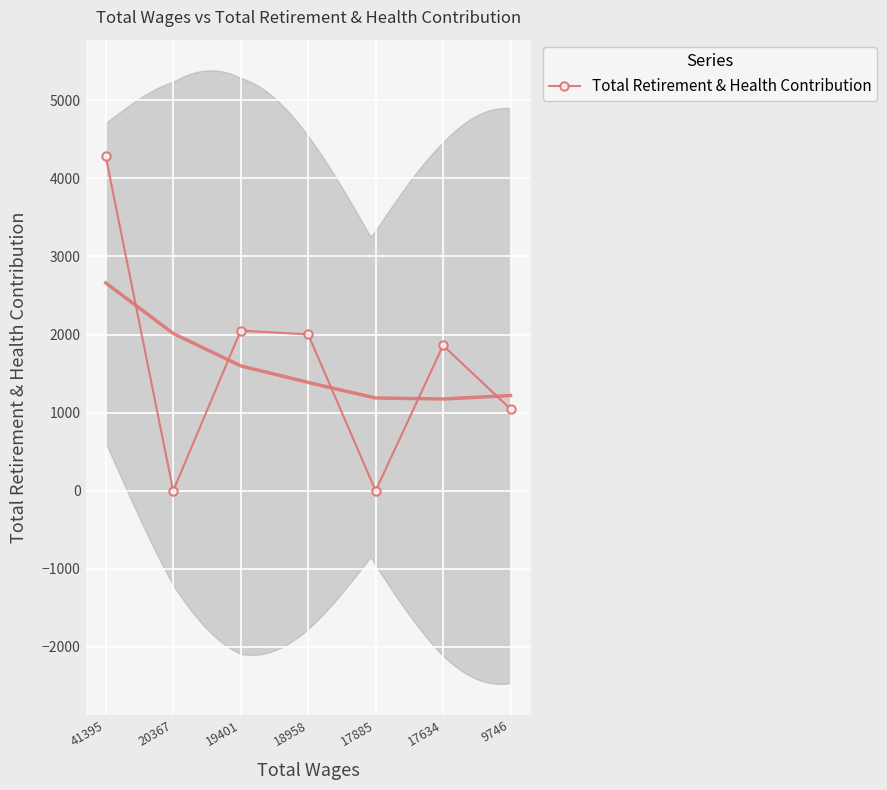

What is the value of the 6th point from the left?

1860